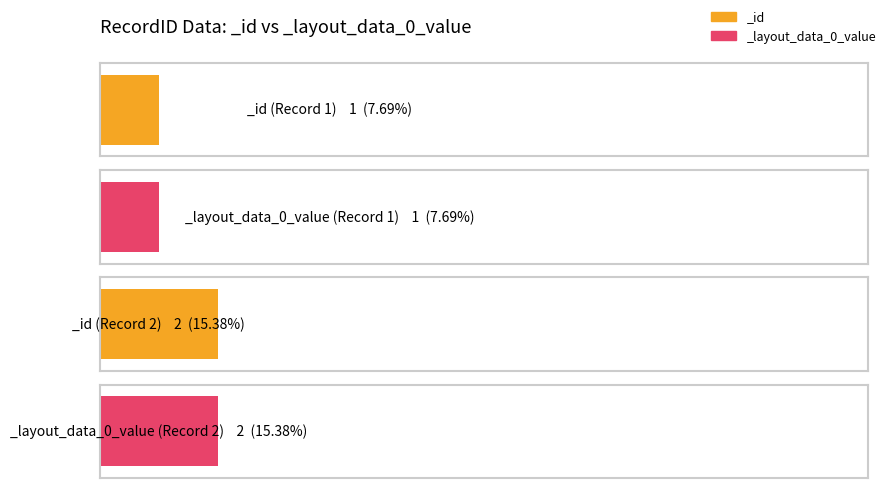

How many data points in _layout_data_0_value are less than 6?

5